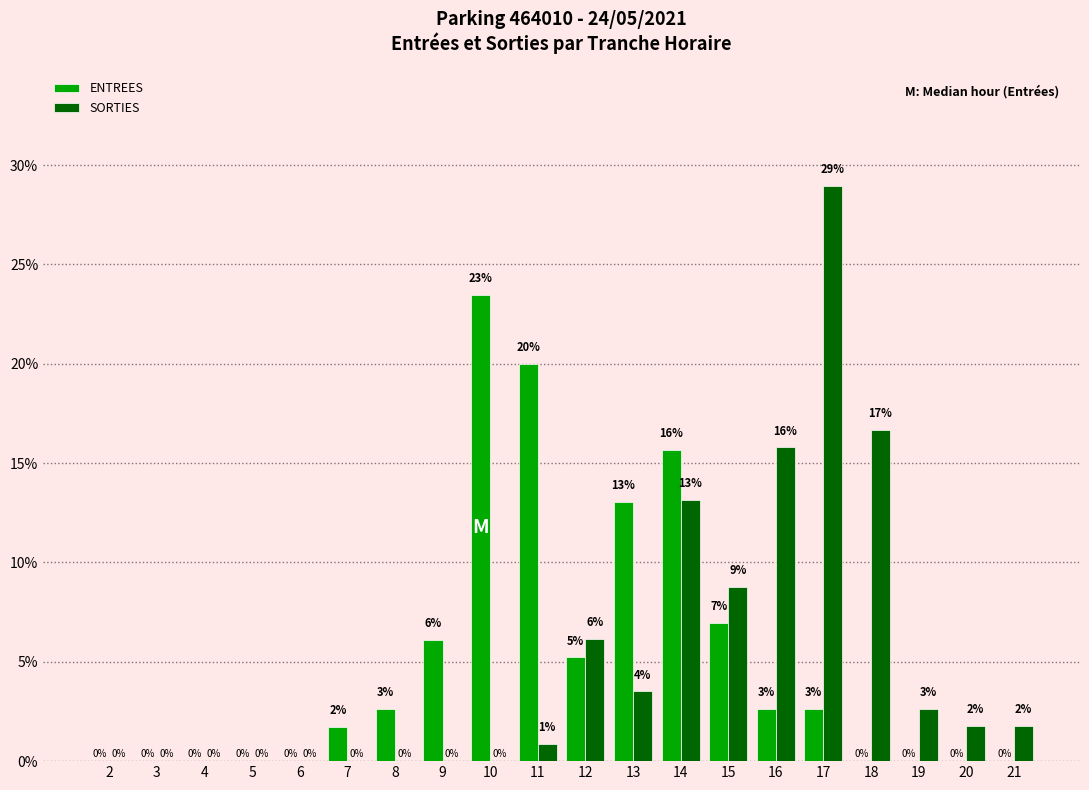

At which label does SORTIES first exceed 1?

12